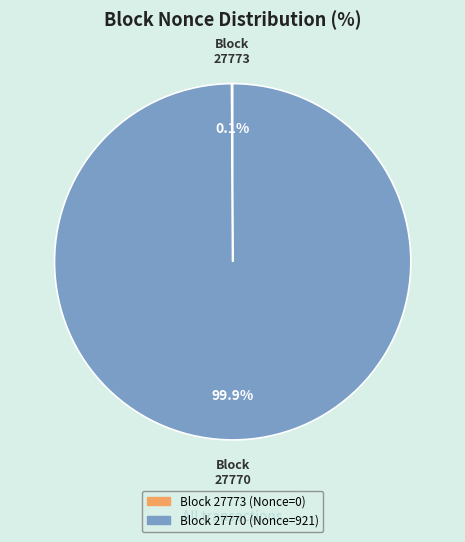

Does any single category account for the majority?

Yes